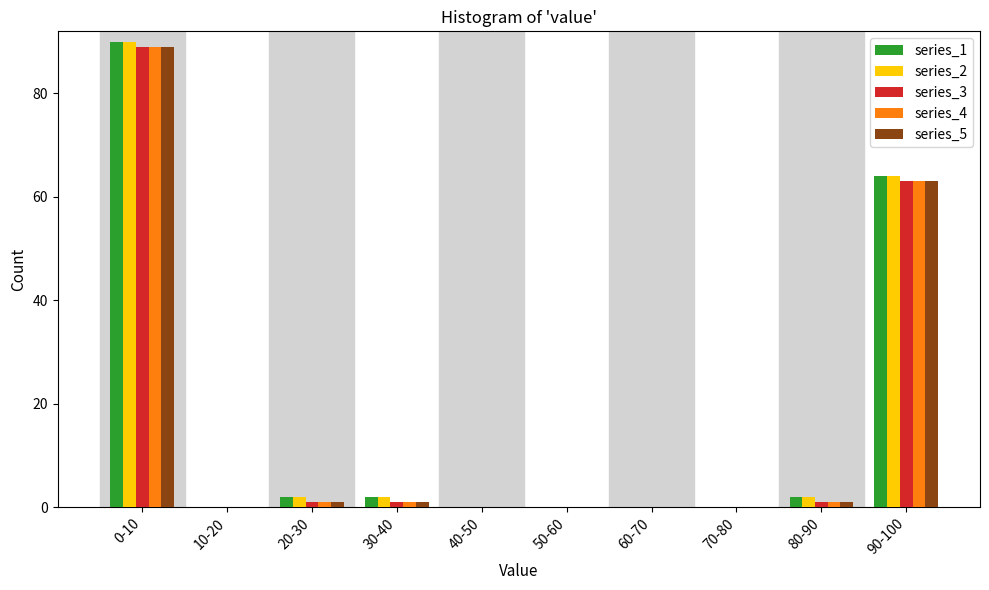

Where is series_4 nearest to the value 44?

90-100